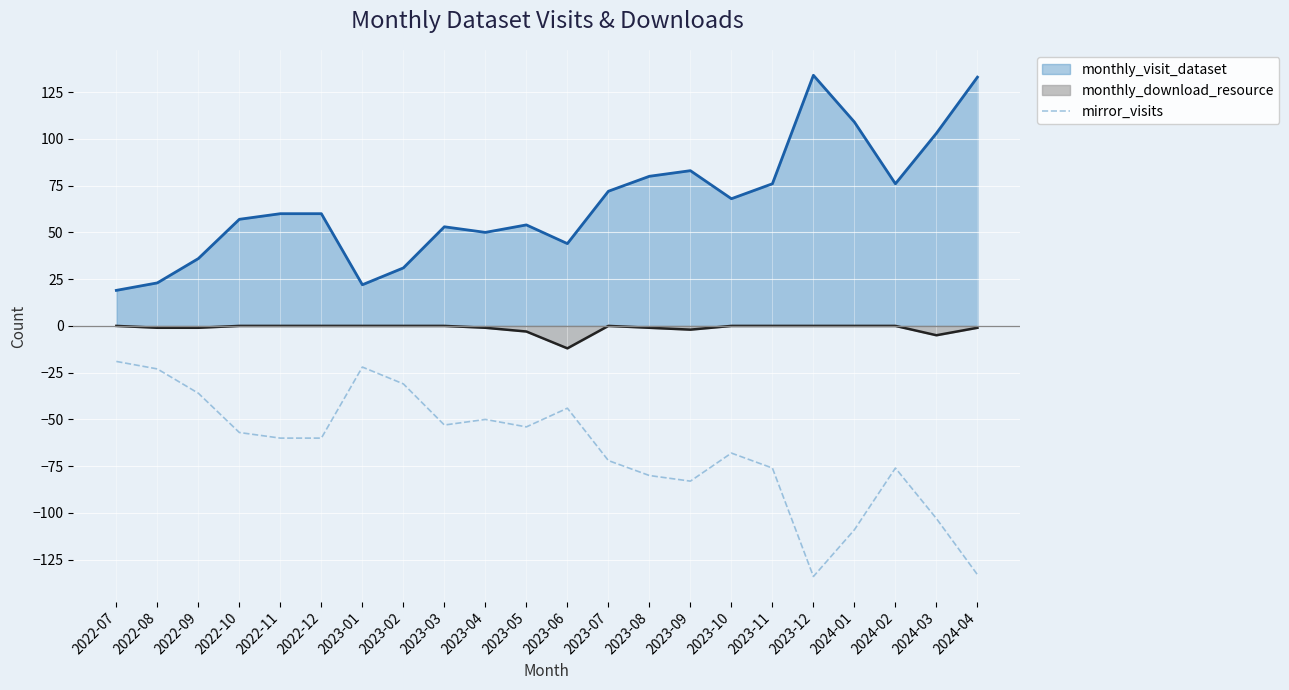

Rank the series by their maximum value, from lowest to highest.

mirror_visits, monthly_download_resource, monthly_visit_dataset